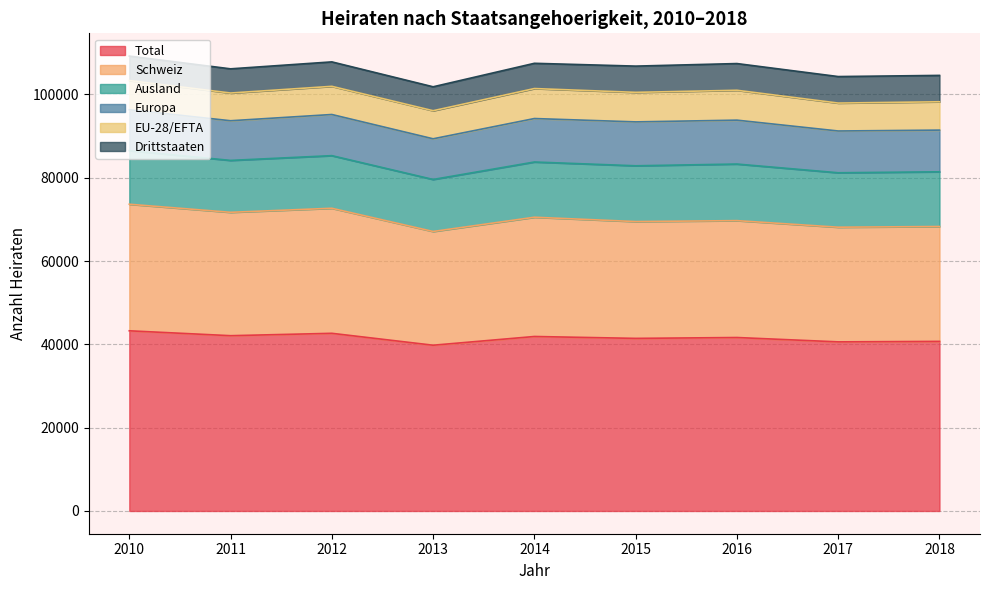

Which series has the largest total across all categories?

Total